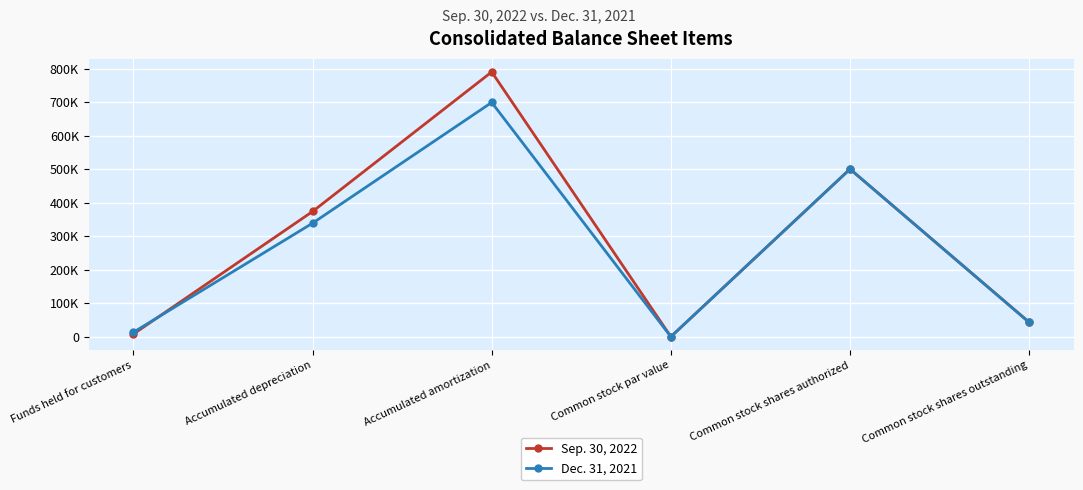

What are all the series names shown in the legend?

Sep. 30, 2022, Dec. 31, 2021